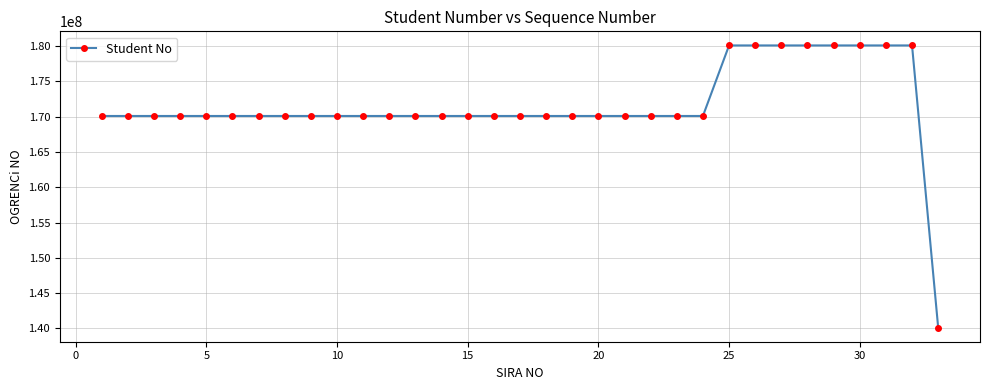

How many lines are shown in the chart?

1